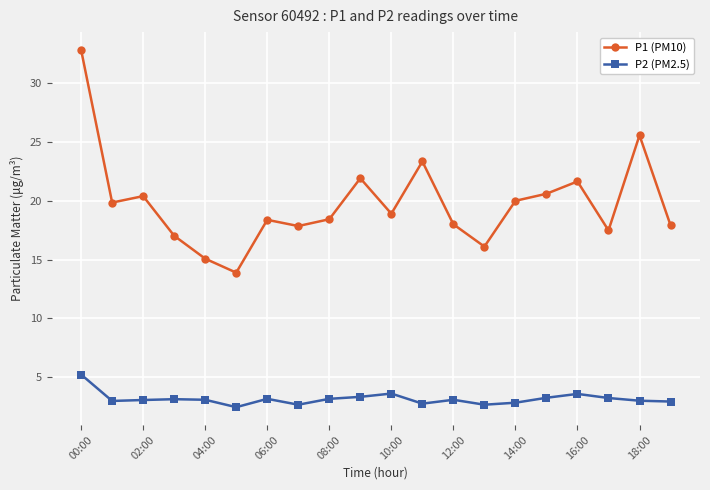

List the series in order of their overall mean, highest first.

P1 (PM10), P2 (PM2.5)